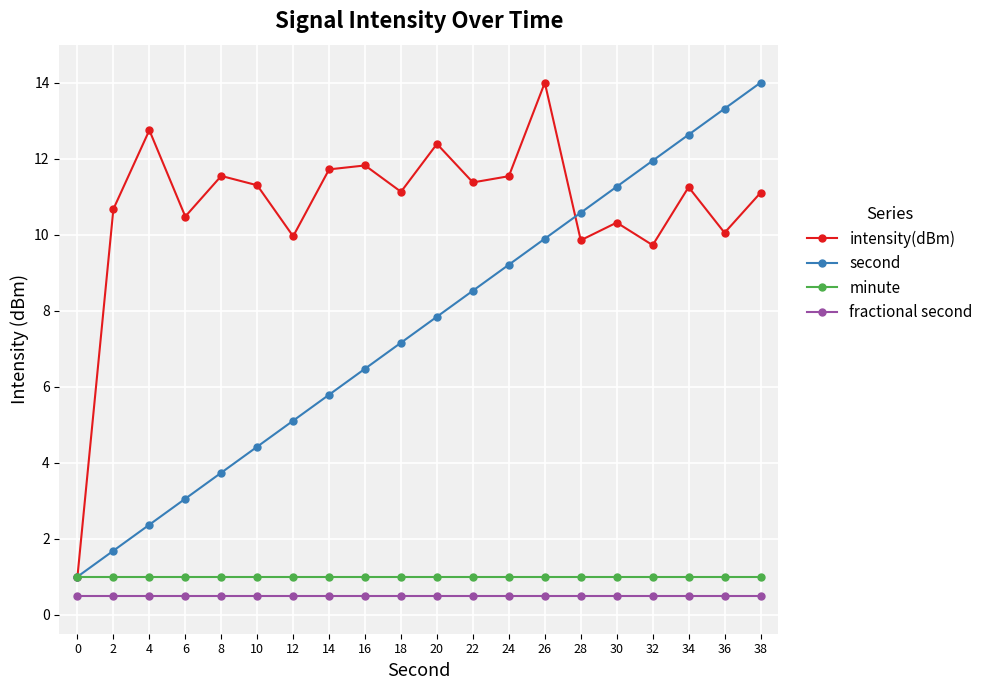

What is the value of the intensity(dBm) point at the 18th from the left?

11.3